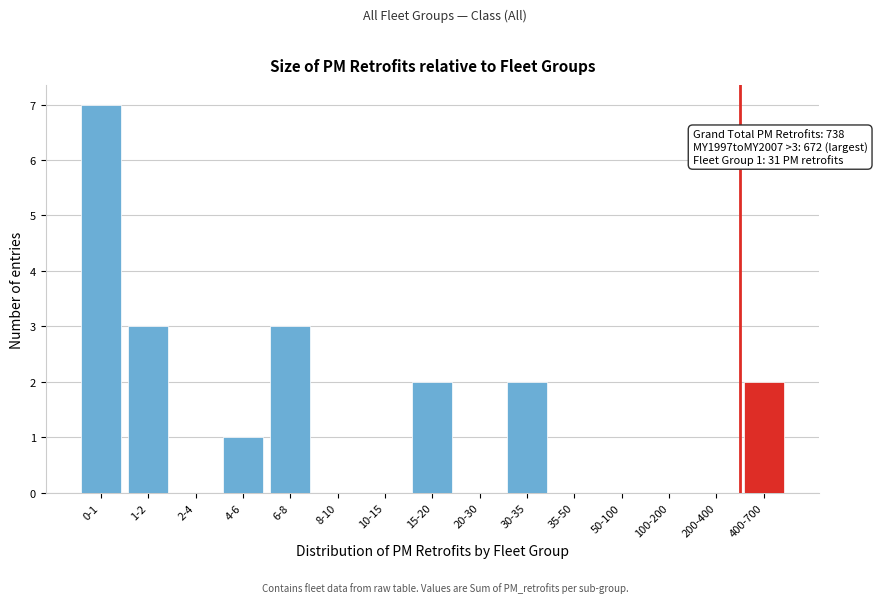

Reading left to right, extract all data points from this chart.

0-1=7	1-2=3	2-4=0	4-6=1	6-8=3	8-10=0	10-15=0	15-20=2	20-30=0	30-35=2	35-50=0	50-100=0	100-200=0	200-400=0	400-700=2